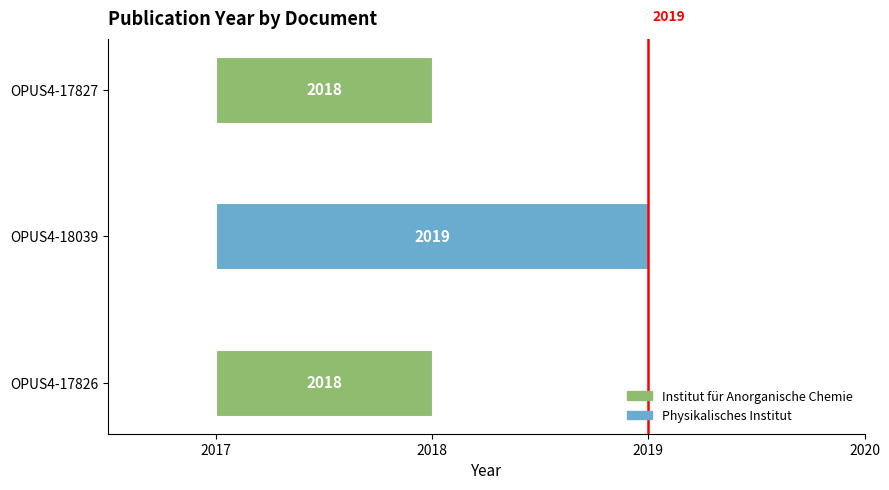

What is the smallest value displayed?

2018